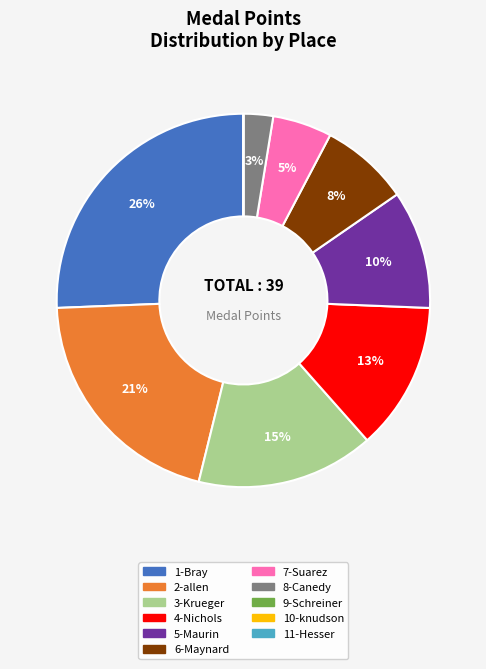

To the nearest percent, what is the average slice percentage?

9%